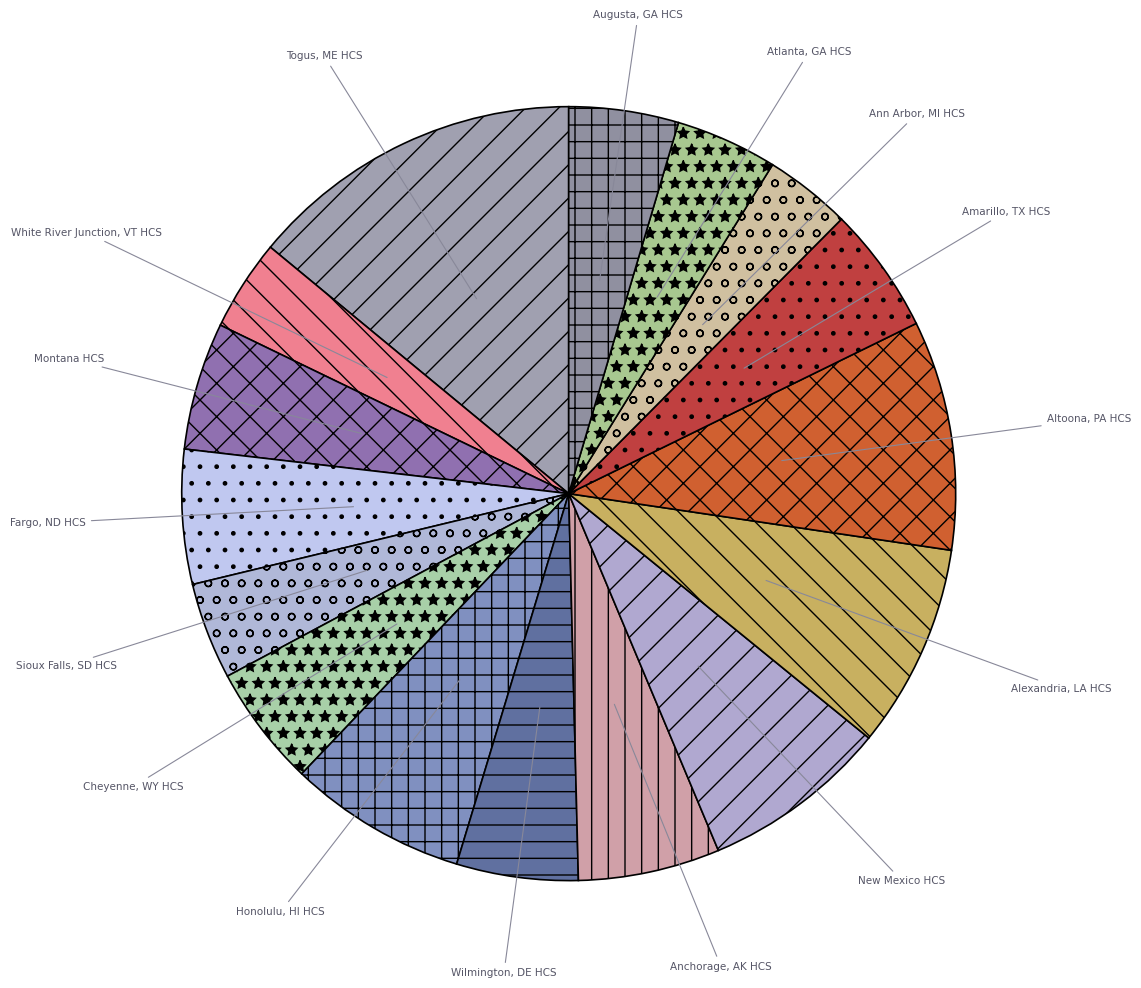

How many segments does this pie chart have?

16